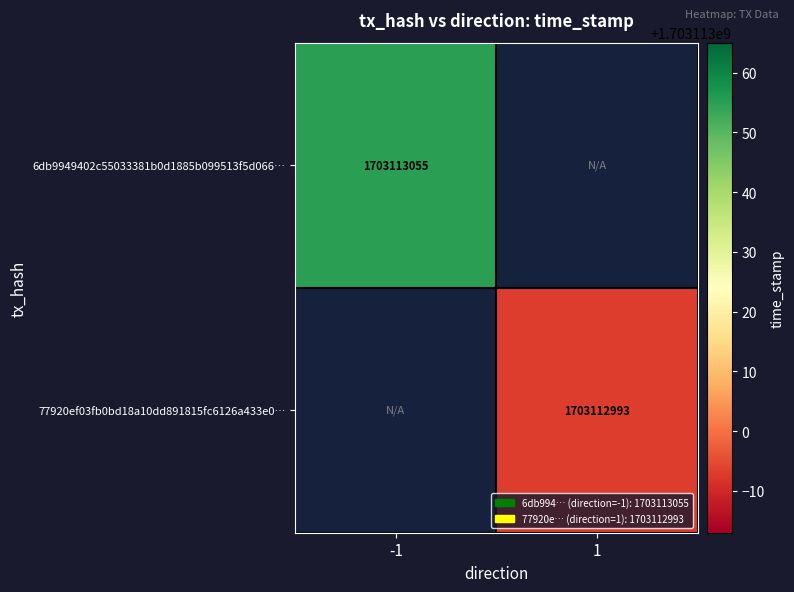

Is the value of 6db9949402c55033381b0d1885b099513f5d066 at -1 greater than the value of 77920ef03fb0bd18a10dd891815fc6126a433e0 at 1?

Yes